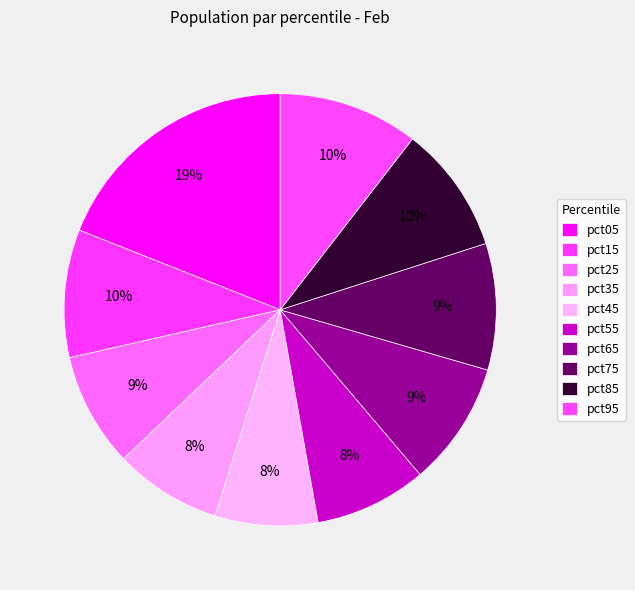

Which category has the biggest portion of the pie?

pct05